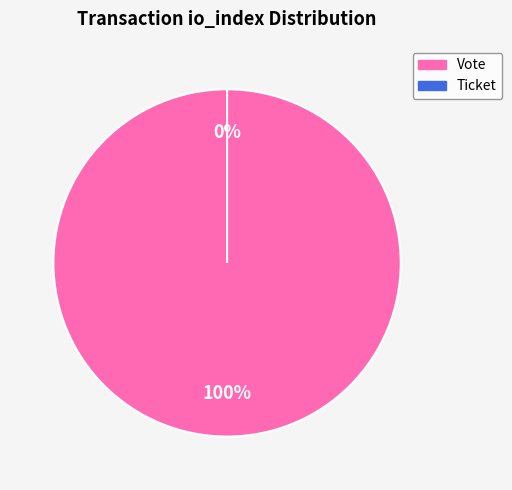

How many segments does this pie chart have?

2